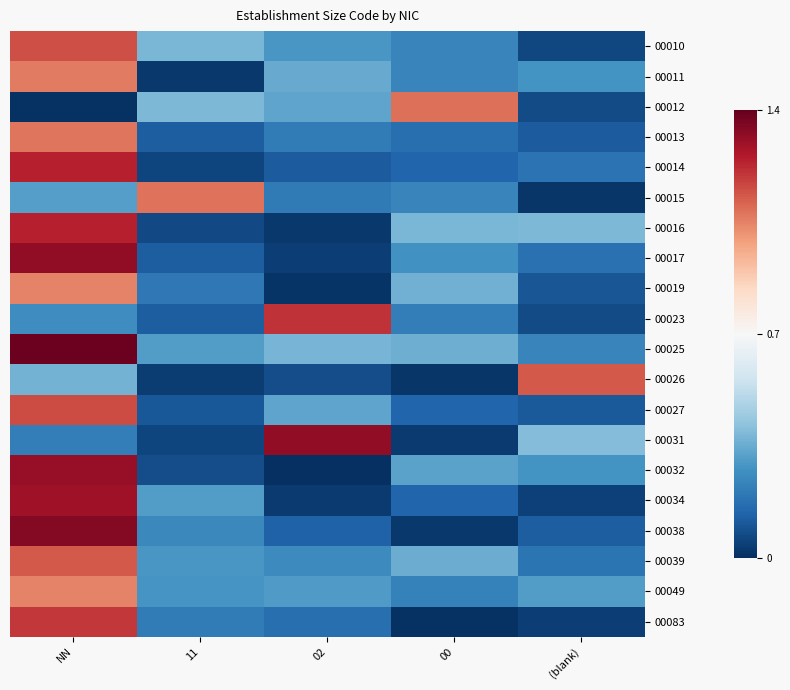

At 11, list the series in order from smallest to largest.

00011, 00026, 00014, 00031, 00016, 00032, 00027, 00013, 00017, 00023, 00019, 00083, 00038, 00049, 00039, 00034, 00025, 00010, 00012, 00015